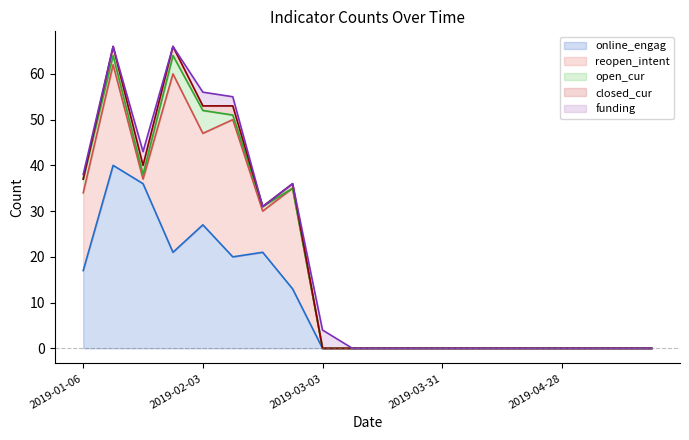

What is the highest value of the online_engag series?

40